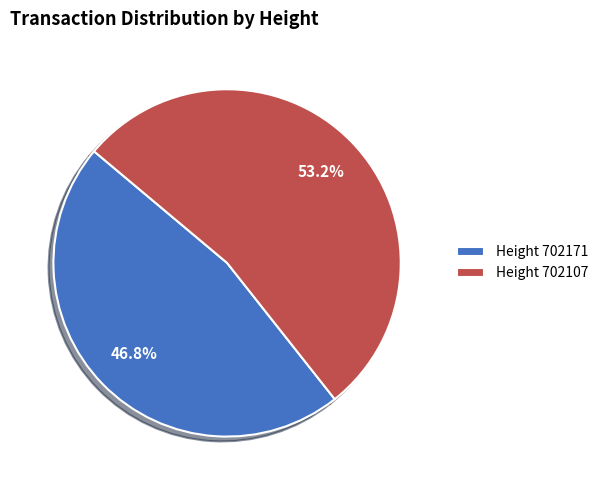

How many segments does this pie chart have?

2